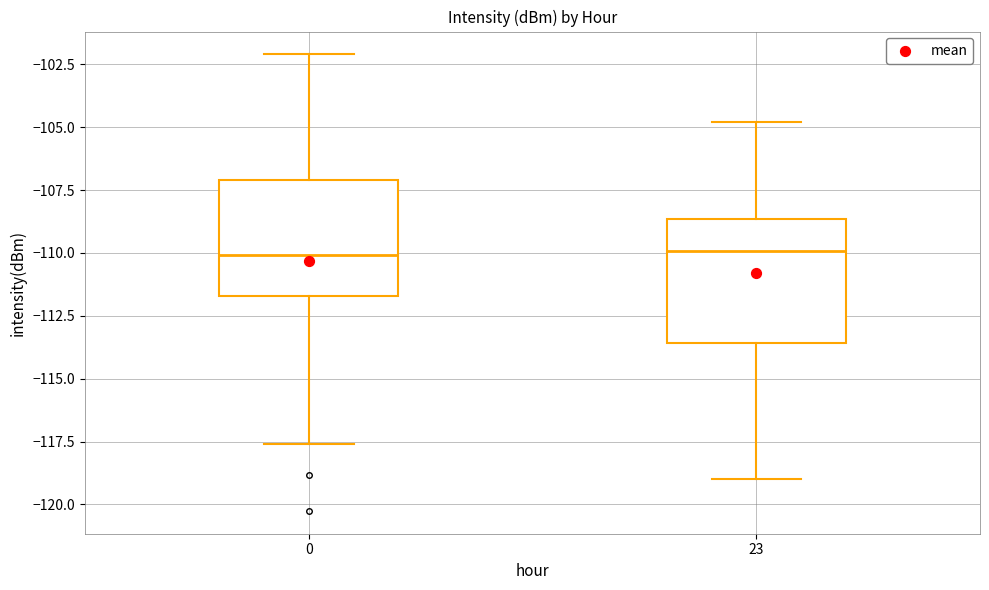

Reading left to right, transcribe this box plot: for each box, give where its median line is, the range the box spans, and where its two whiskers end, as read against the y-axis. The values are not printed on the chart, so give them approximately, as read against the axis.

0: median -110.0, box -111.5 to -107.0, whiskers -117.5 to -102.0
23: median -110.0, box -113.5 to -108.5, whiskers -119.0 to -105.0